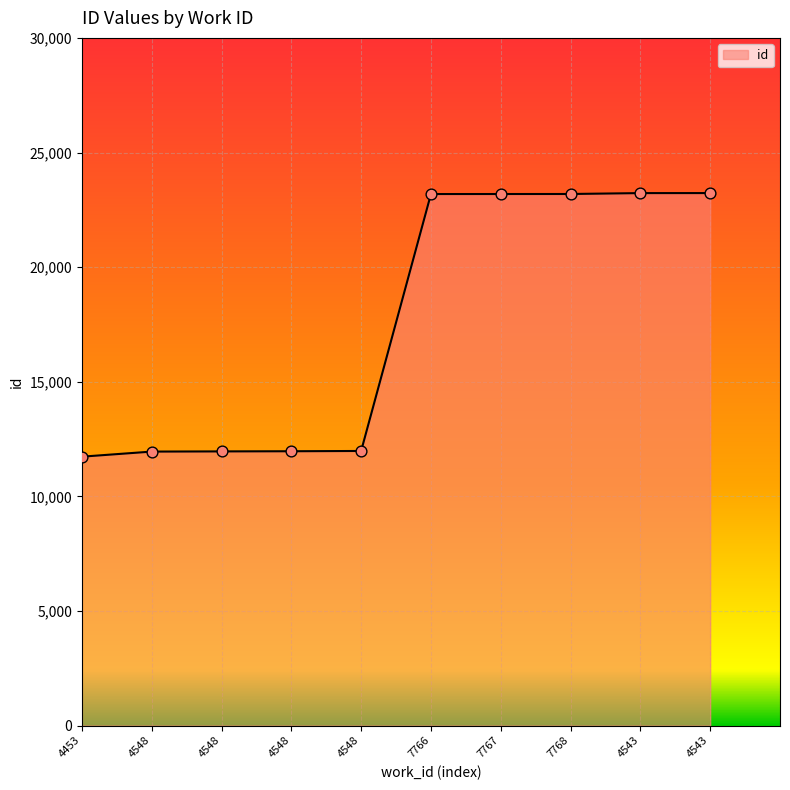

What is the change in value from 4548 to 4543?

+11250